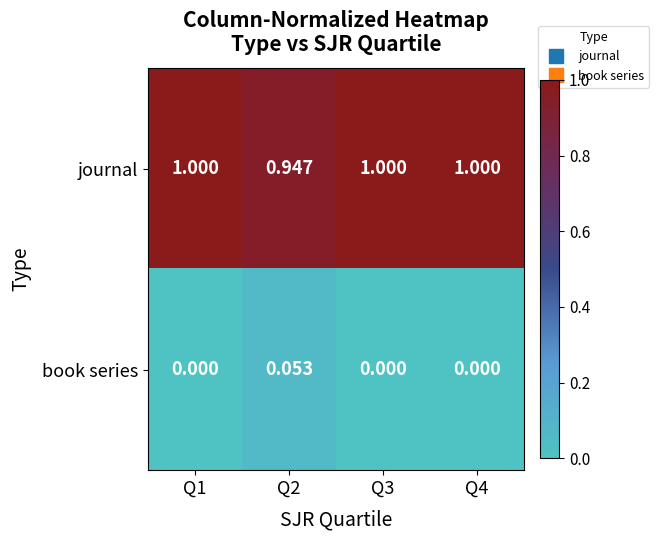

What is the difference between the highest and lowest values at Q1?

1.0